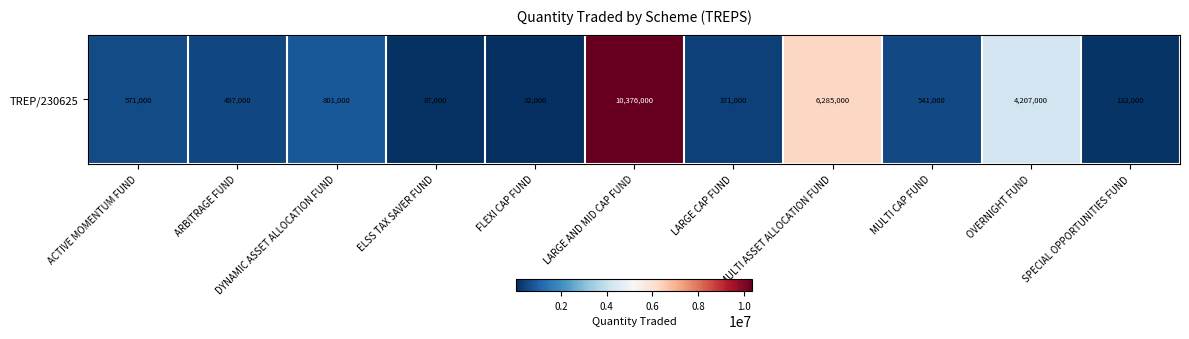

True or false: the data shows 32000 at FLEXI CAP FUND.

True